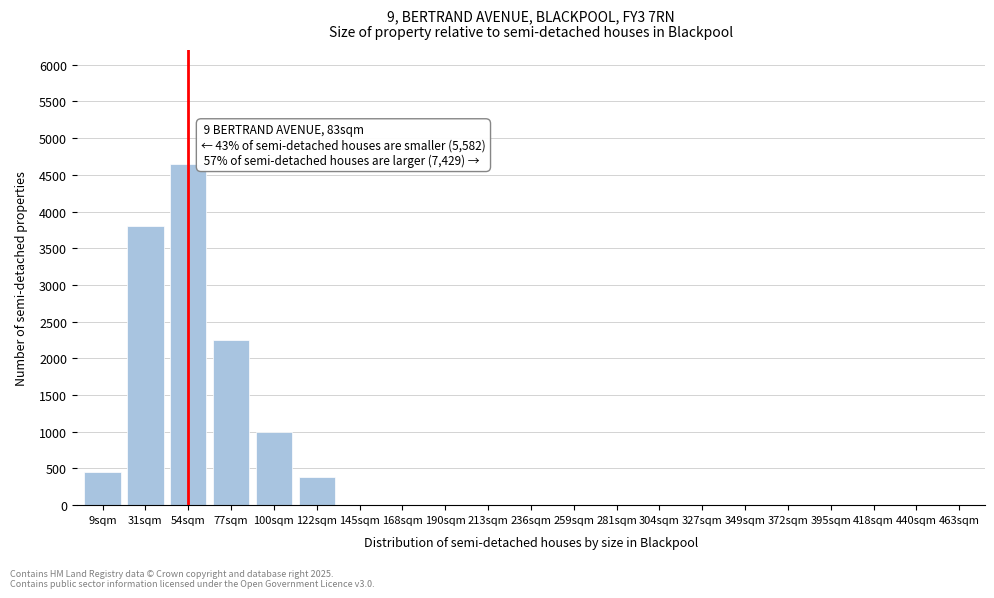

Reading left to right, extract all data points from this chart.

9sqm=450	31sqm=3800	54sqm=4650	77sqm=2250	100sqm=1000	122sqm=380	145sqm=0	168sqm=0	190sqm=0	213sqm=0	236sqm=0	259sqm=0	281sqm=0	304sqm=0	327sqm=0	349sqm=0	372sqm=0	395sqm=0	418sqm=0	440sqm=0	463sqm=0